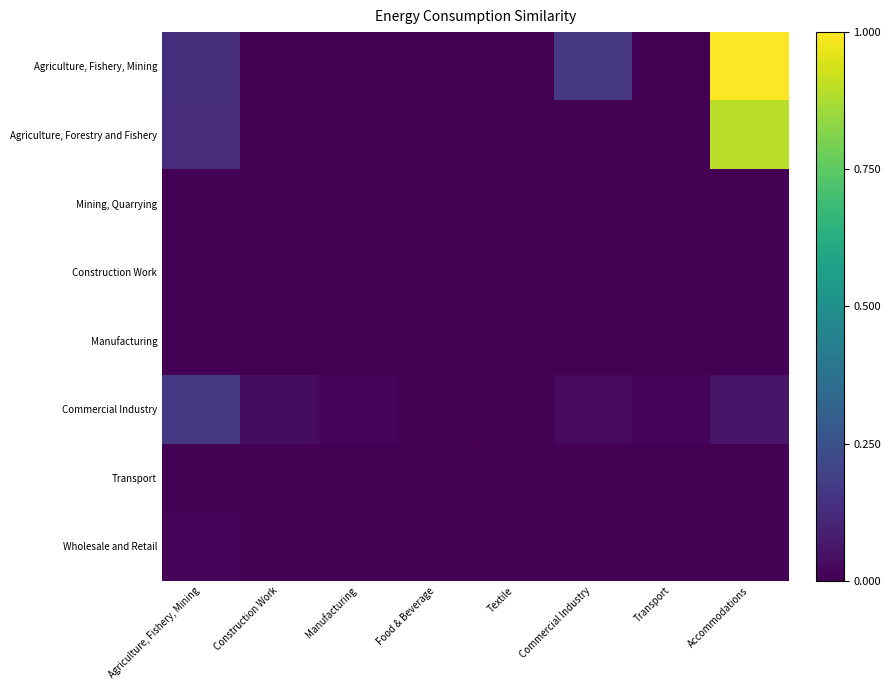

Reading left to right, what are all the values shown in this chart?

Agriculture, Fishery, Mining: Agriculture, Fishery, Mining=0.1	Construction Work=0.0	Manufacturing=0.0	Food & Beverage=0.0	Textile=0.0	Commercial Industry=0.2	Transport=0.0	Accommodations=1.0
Agriculture, Forestry and Fishery: Agriculture, Fishery, Mining=0.1	Construction Work=0.0	Manufacturing=0.0	Food & Beverage=0.0	Textile=0.0	Commercial Industry=0.0	Transport=0.0	Accommodations=0.9
Mining, Quarrying: Agriculture, Fishery, Mining=0.0	Construction Work=0.0	Manufacturing=0.0	Food & Beverage=0.0	Textile=0.0	Commercial Industry=0.0	Transport=0.0	Accommodations=0.0
Construction Work: Agriculture, Fishery, Mining=0.0	Construction Work=0.0	Manufacturing=0.0	Food & Beverage=0.0	Textile=0.0	Commercial Industry=0.0	Transport=0.0	Accommodations=0.0
Manufacturing: Agriculture, Fishery, Mining=0.0	Construction Work=0.0	Manufacturing=0.0	Food & Beverage=0.0	Textile=0.0	Commercial Industry=0.0	Transport=0.0	Accommodations=0.0
Commercial Industry: Agriculture, Fishery, Mining=0.2	Construction Work=0.0	Manufacturing=0.0	Food & Beverage=0.0	Textile=0.0	Commercial Industry=0.0	Transport=0.0	Accommodations=0.1
Transport: Agriculture, Fishery, Mining=0.0	Construction Work=0.0	Manufacturing=0.0	Food & Beverage=0.0	Textile=0.0	Commercial Industry=0.0	Transport=0.0	Accommodations=0.0
Wholesale and Retail: Agriculture, Fishery, Mining=0.0	Construction Work=0.0	Manufacturing=0.0	Food & Beverage=0.0	Textile=0.0	Commercial Industry=0.0	Transport=0.0	Accommodations=0.0